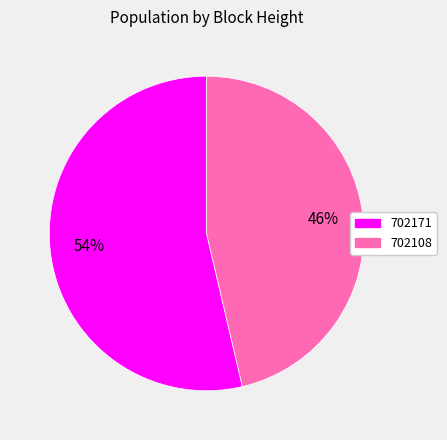

Which has a higher value, 702171 or 702108?

702171